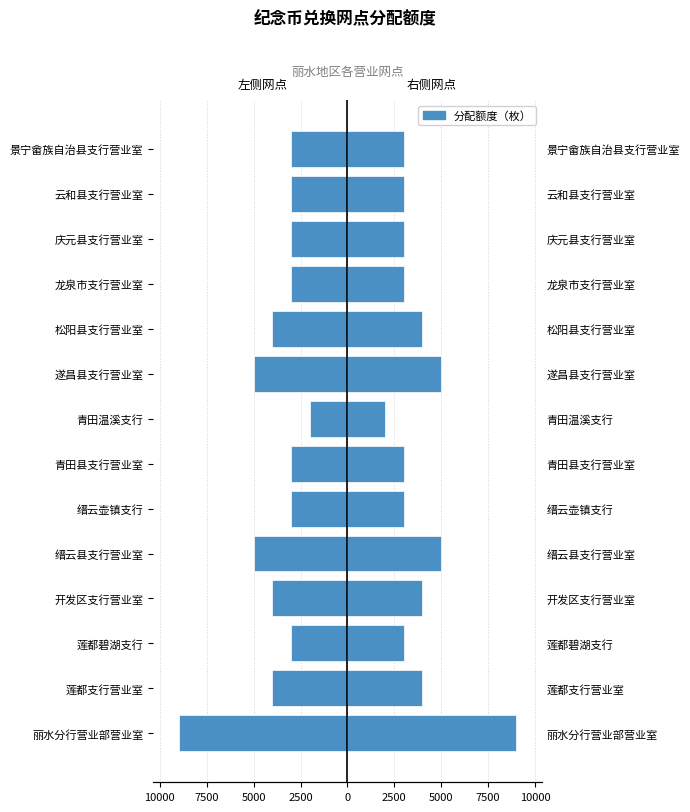

Is it true that the value at 庆元县支行营业室 is -5172?

False